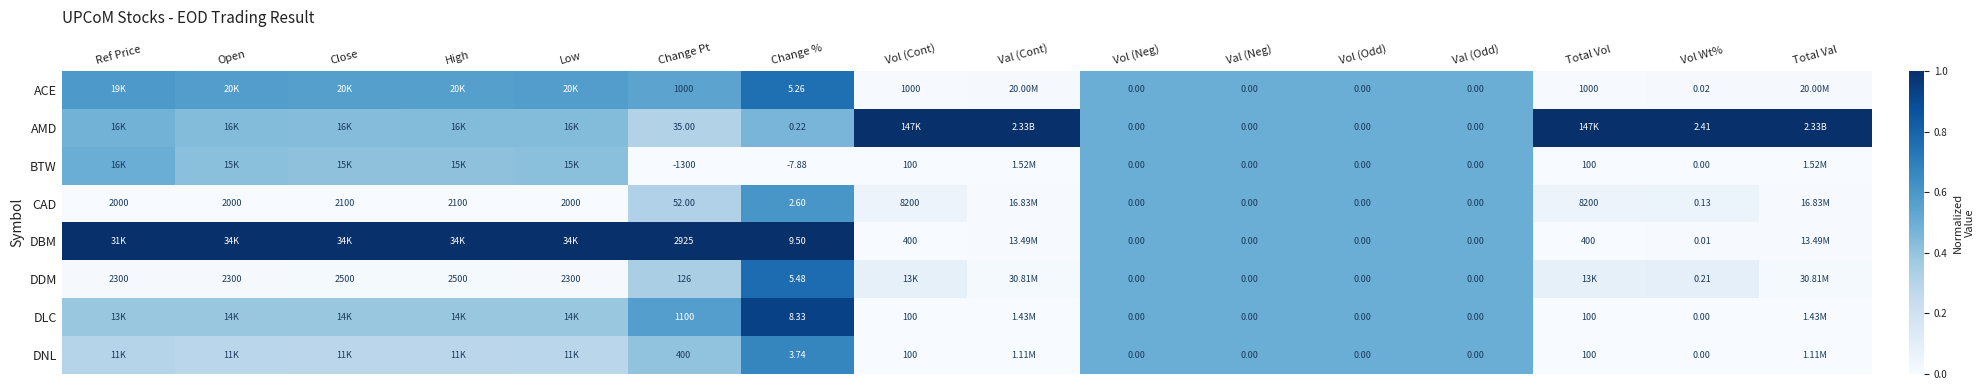

Is the value of CAD at Change Pt greater than the value of BTW at Vol (Cont)?

No